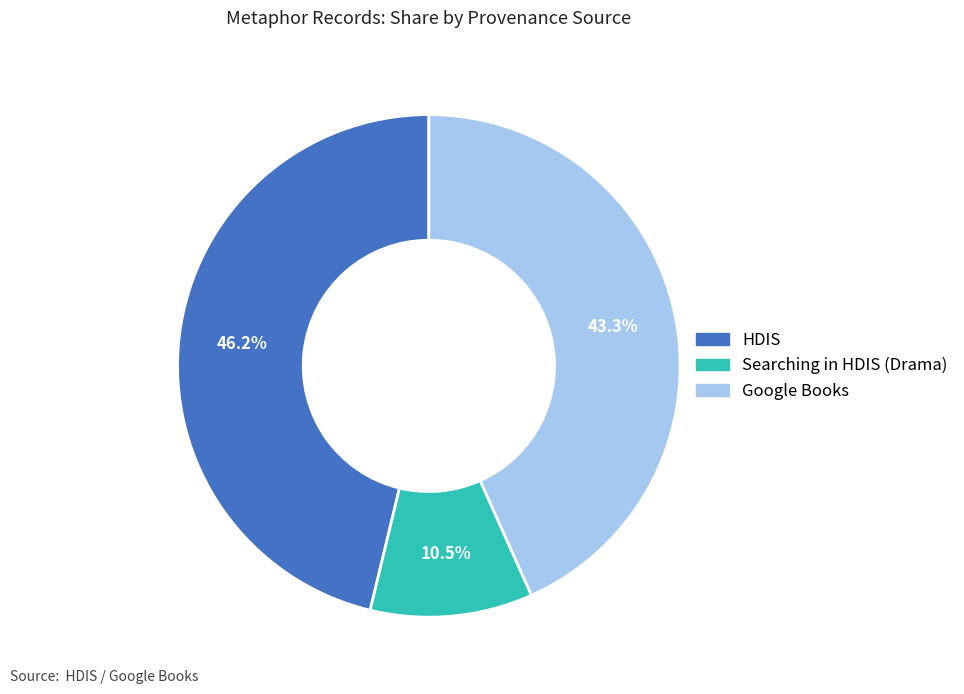

Does any single category account for the majority?

No